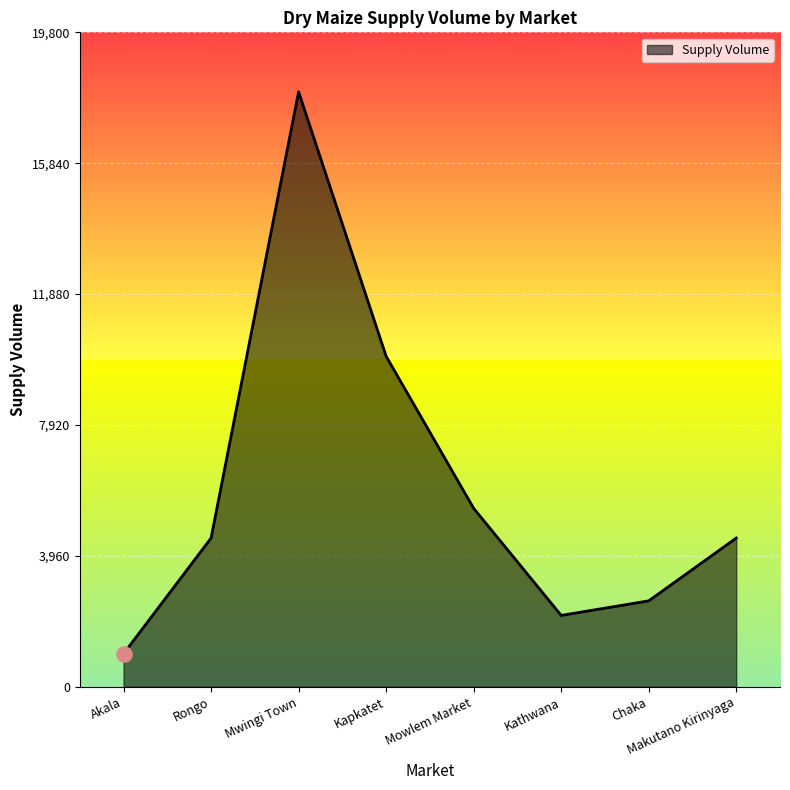

Which has a higher value, Chaka or Mwingi Town?

Mwingi Town